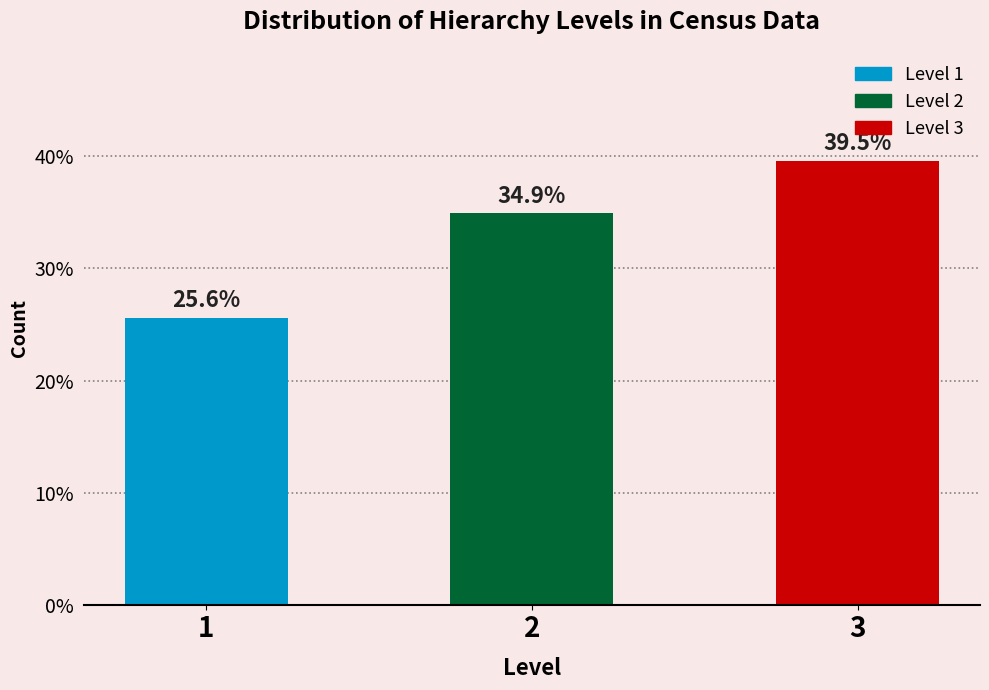

Reading left to right, transcribe all the data shown in this chart.

1=25.6	2=34.9	3=39.5